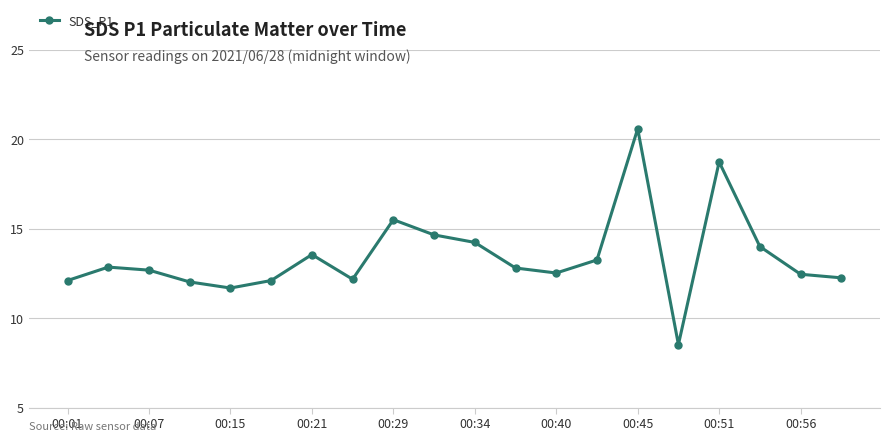

How many lines are shown in the chart?

1